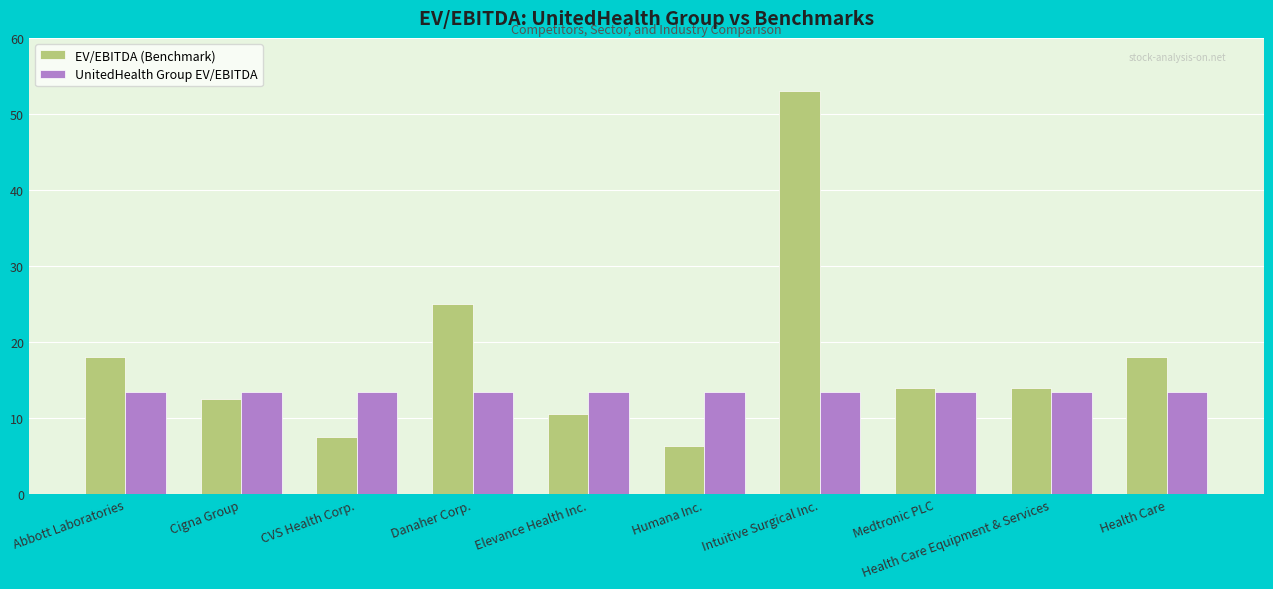

Rank the series by their average value, from highest to lowest.

EV/EBITDA (Benchmark), UnitedHealth Group EV/EBITDA